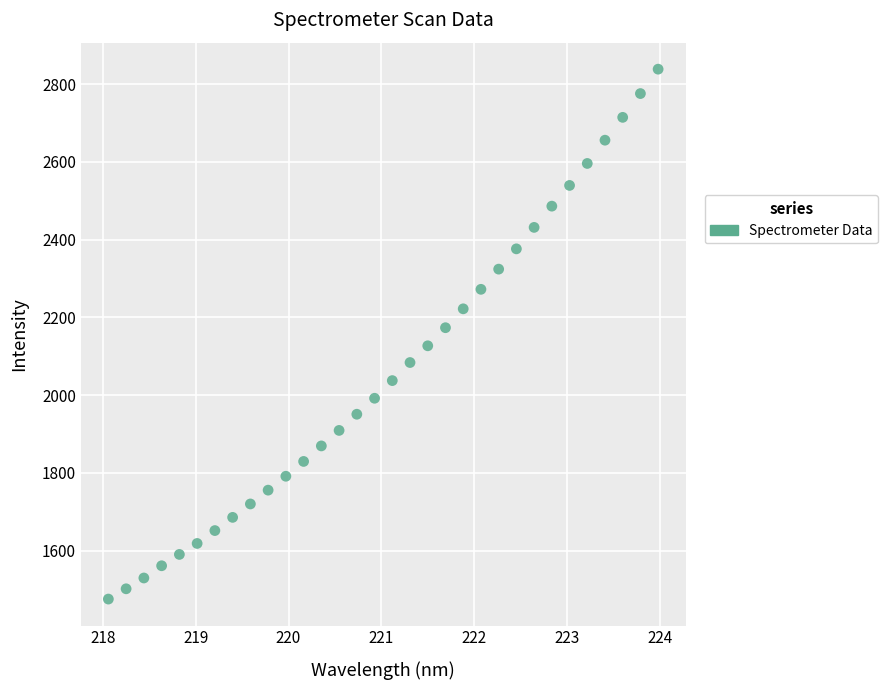

What is the range of X values (max minus min)?

5.9